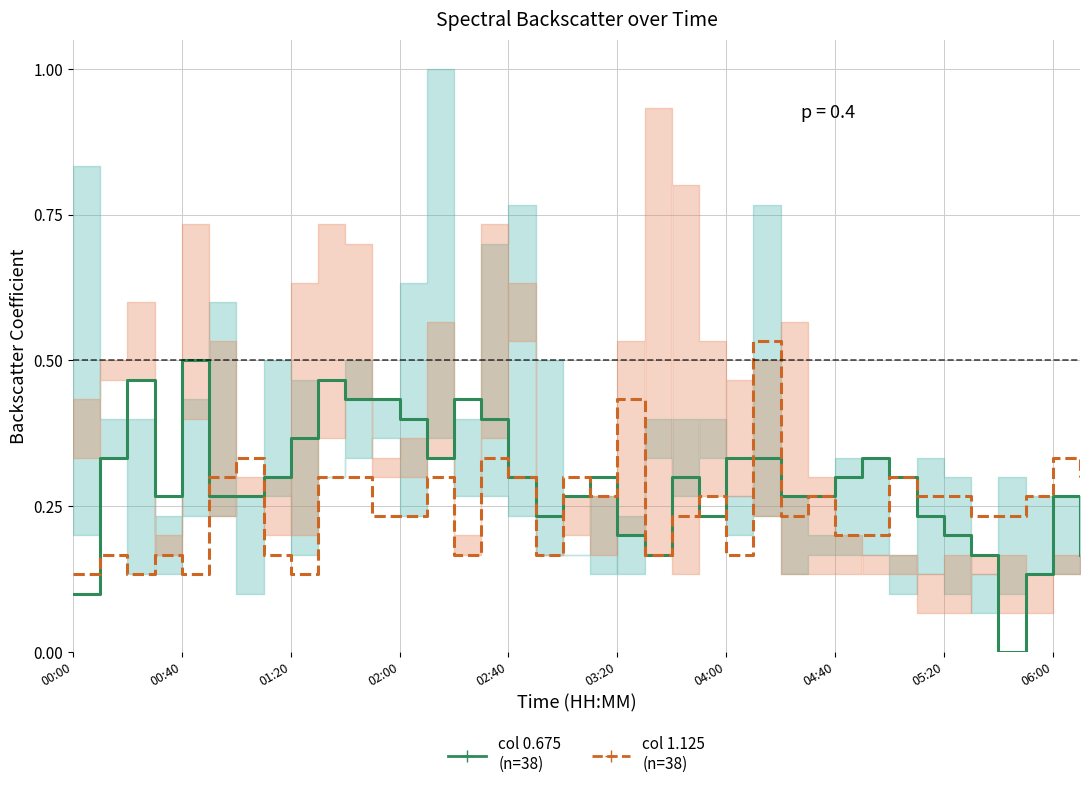

What position from the right is 37?

1